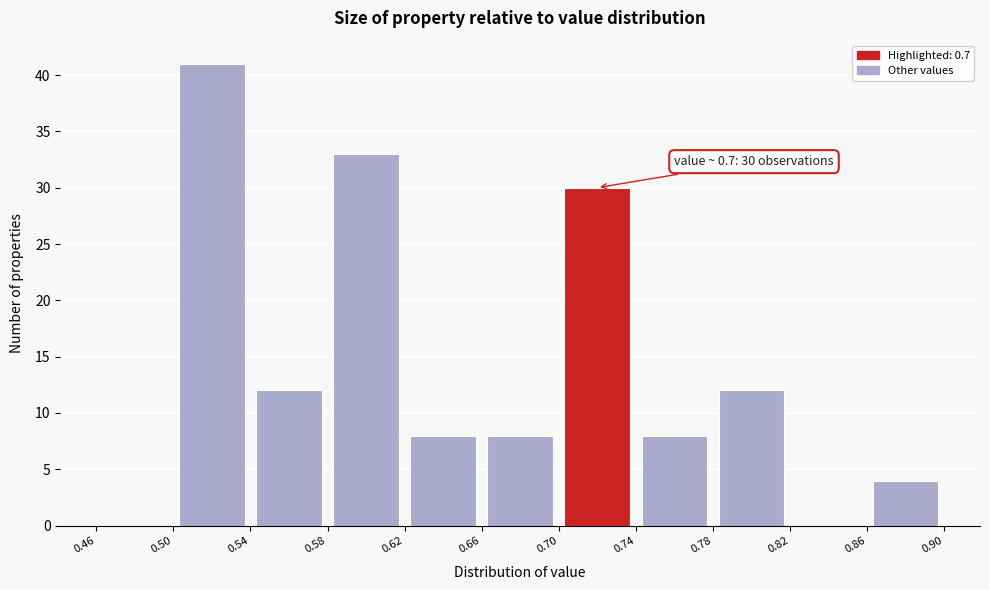

Which range on the x-axis has the tallest bar?

0.50 to 0.54